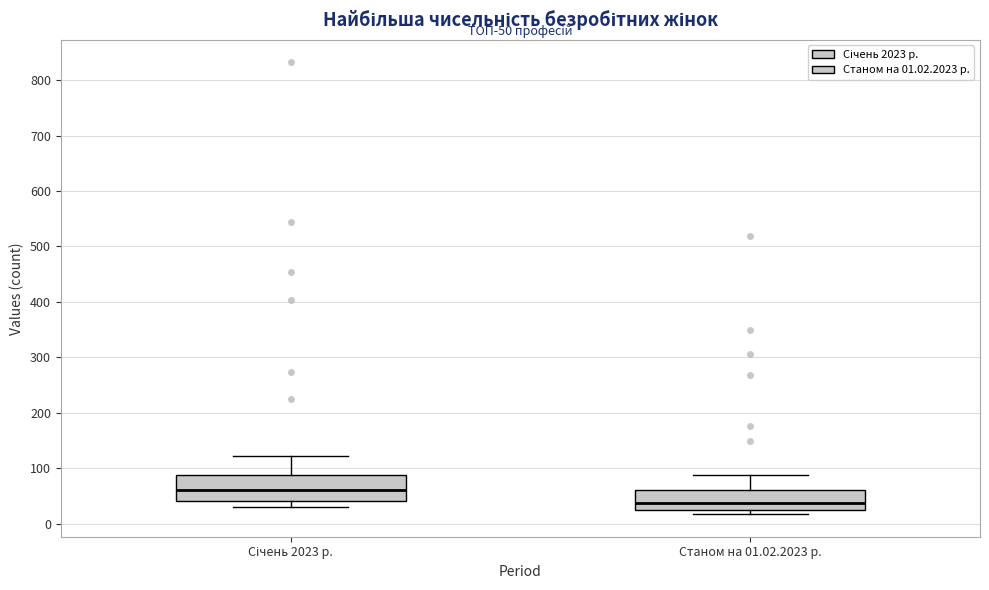

Where is the upper edge of the box for Станом на 01.02.2023 р. on the y-axis? The values are not printed on the chart, so give them approximately, as read against the axis.

60